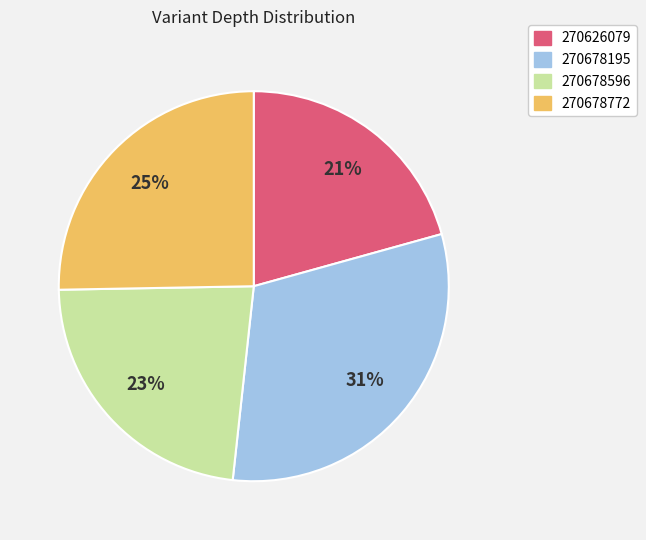

Do 270626079 and 270678596 together represent more than half of the pie?

No